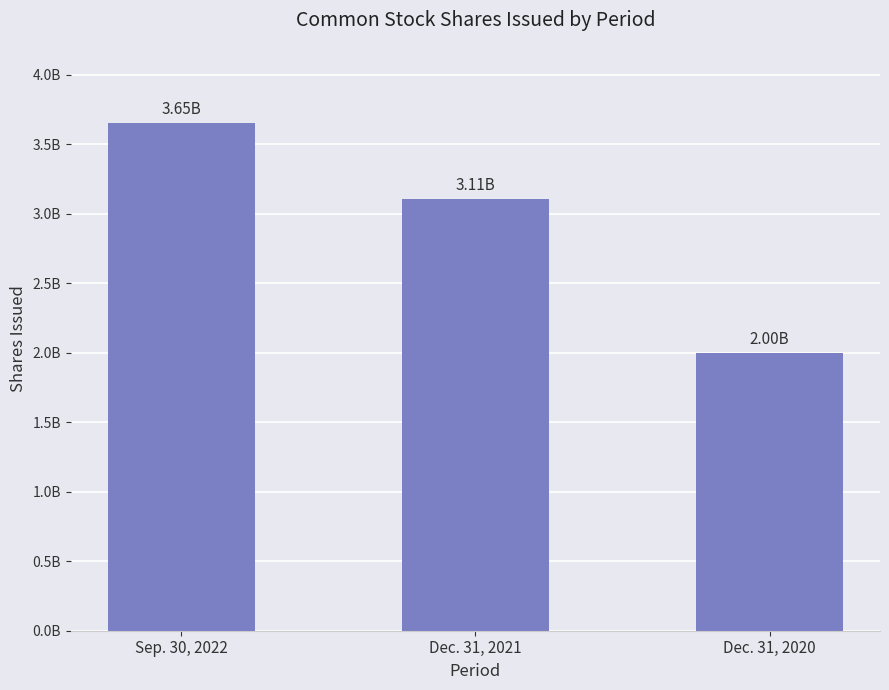

Does the chart contain any negative values?

No